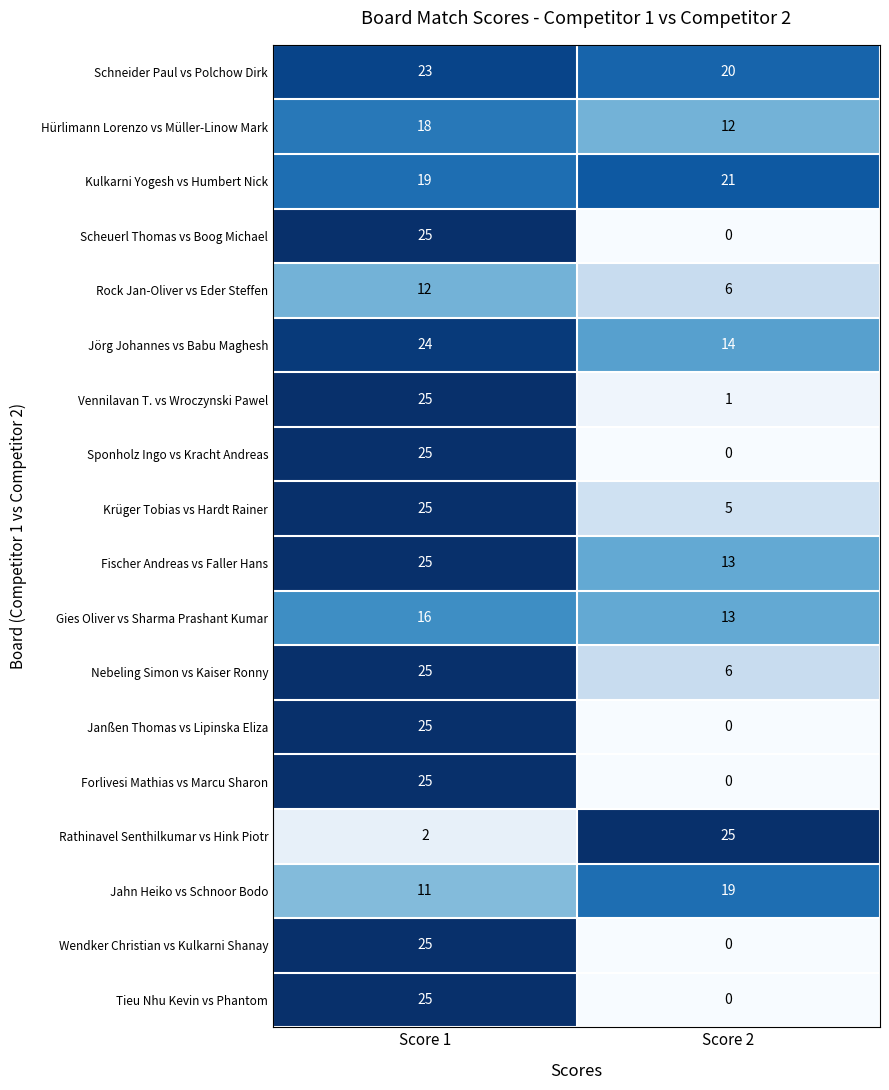

True or false: Scheuerl Thomas vs Boog Michael has a value of 0 at Score 2.

True